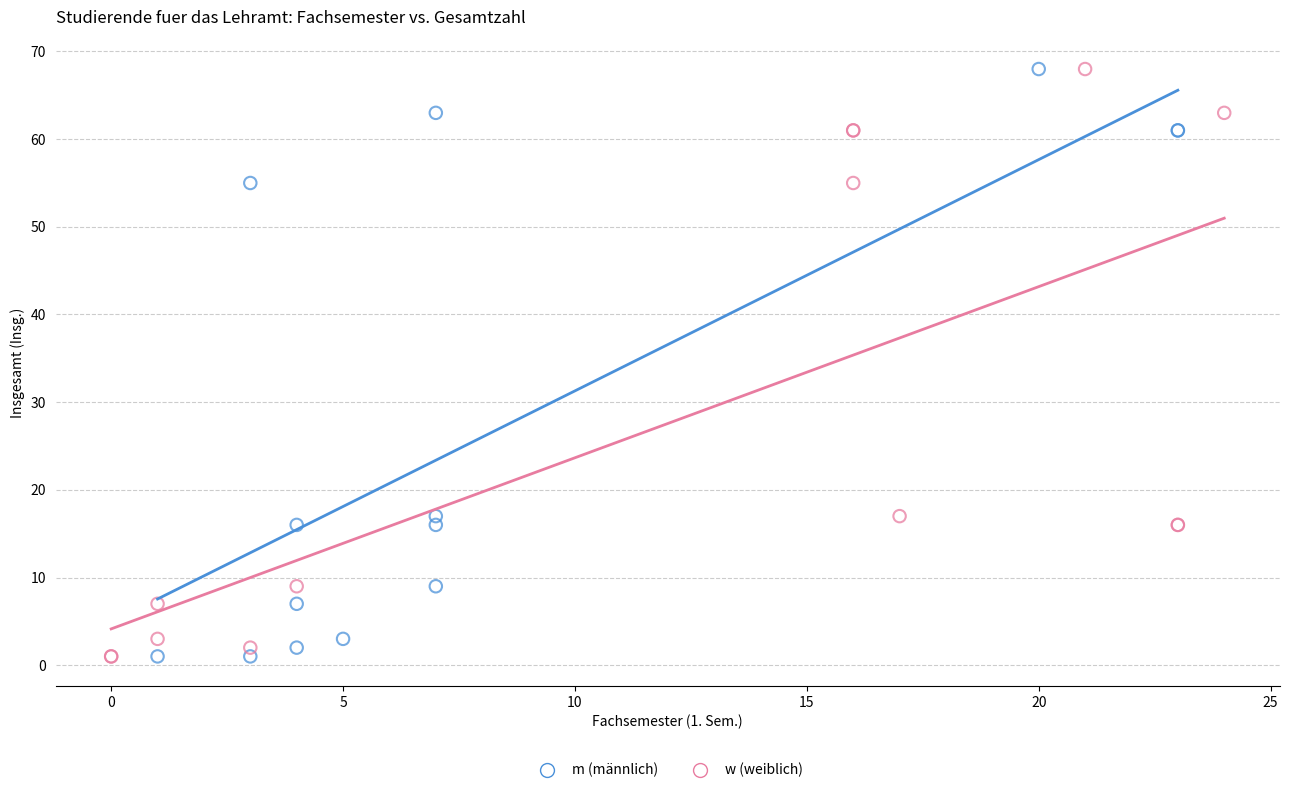

What are all the series names shown in the legend?

m (männlich), w (weiblich)